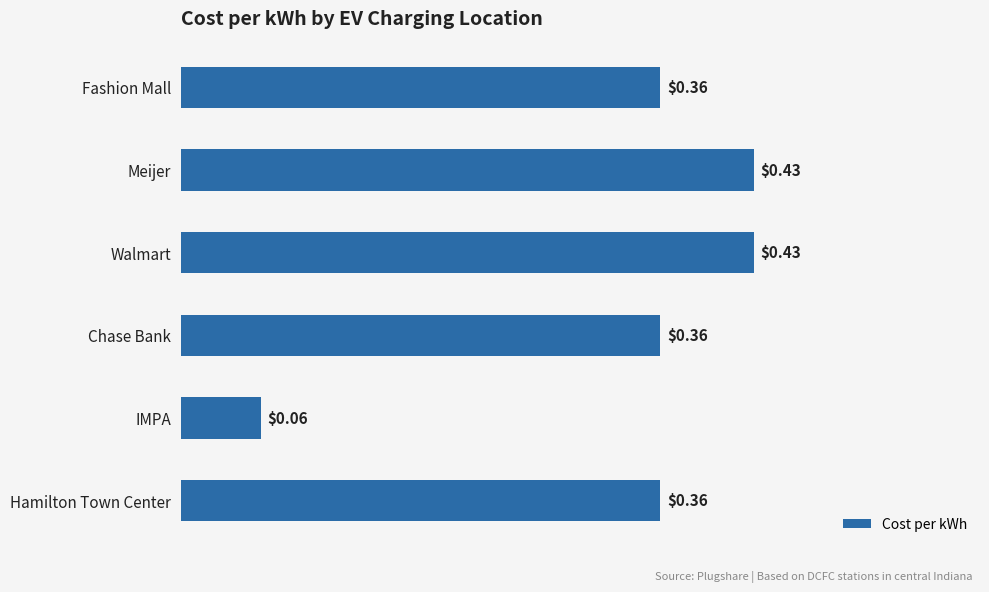

At which category does the chart reach its minimum across all series?

IMPA